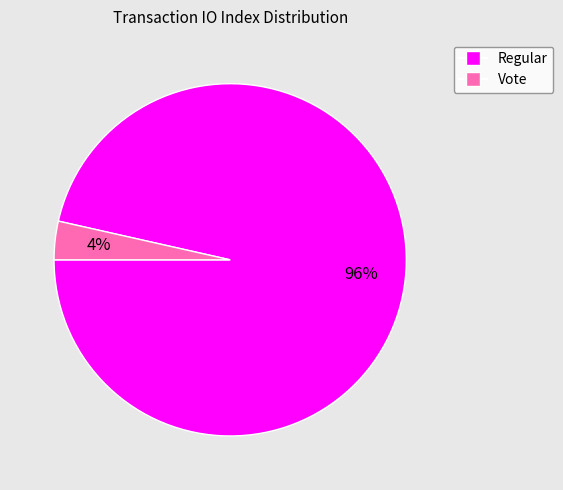

How many slices are in this pie chart?

2